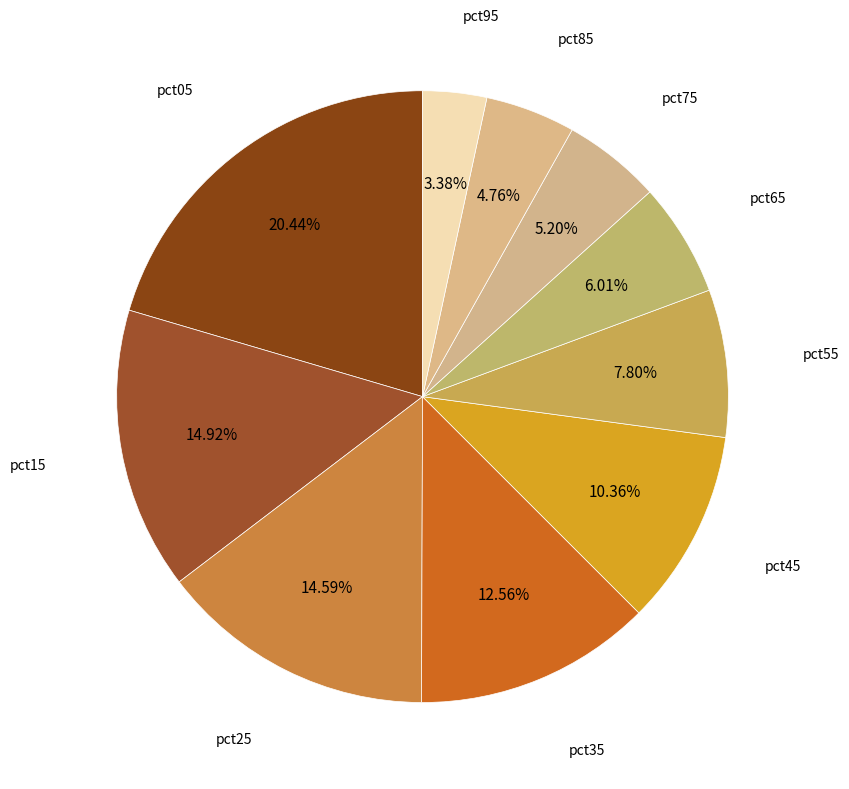

Count the number of slices in the pie.

10